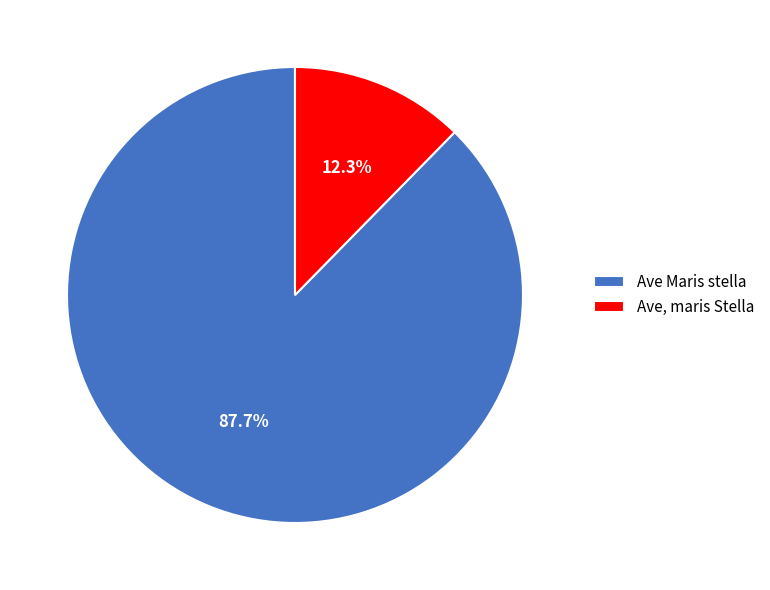

What percentage is the Ave, maris Stella slice, to the nearest percent?

12%